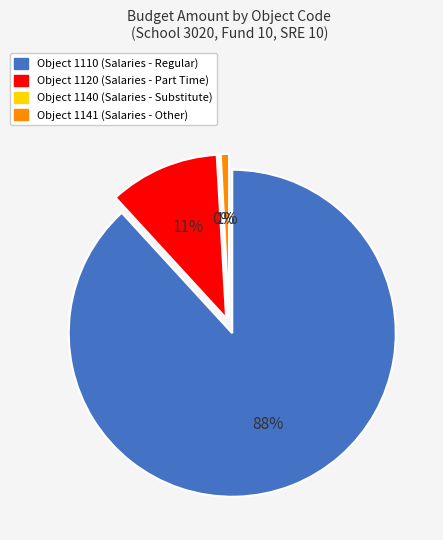

What is the change in value from 1120 to 1141?

-76771899